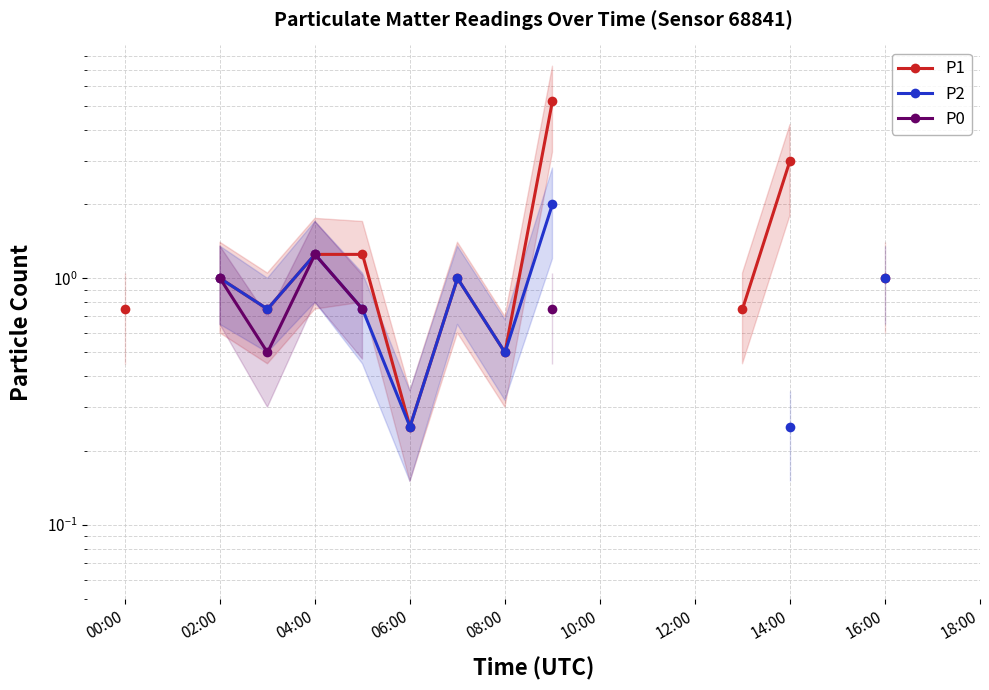

Is the value of P2 at 17 greater than the value of P1 at 16:00?

No